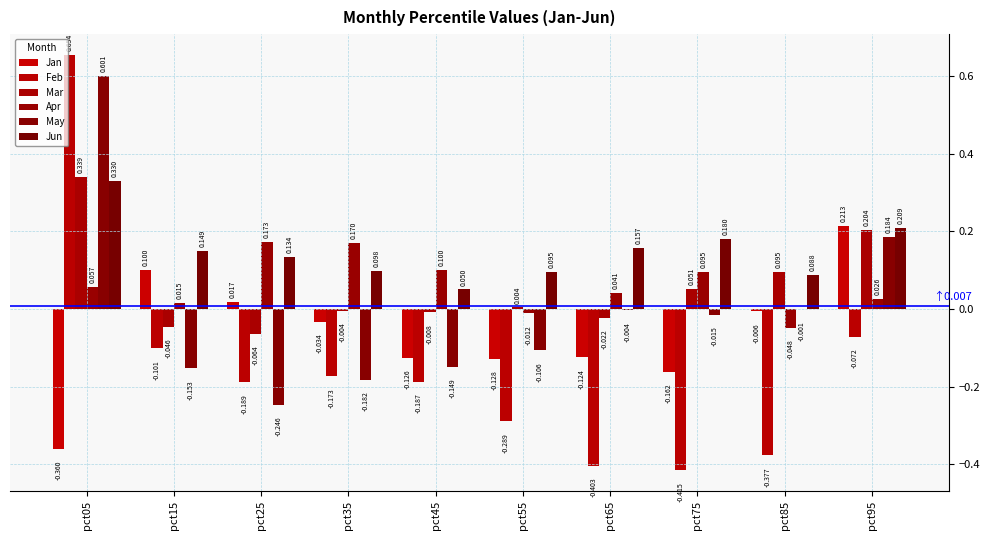

How many data points does each series have?

10